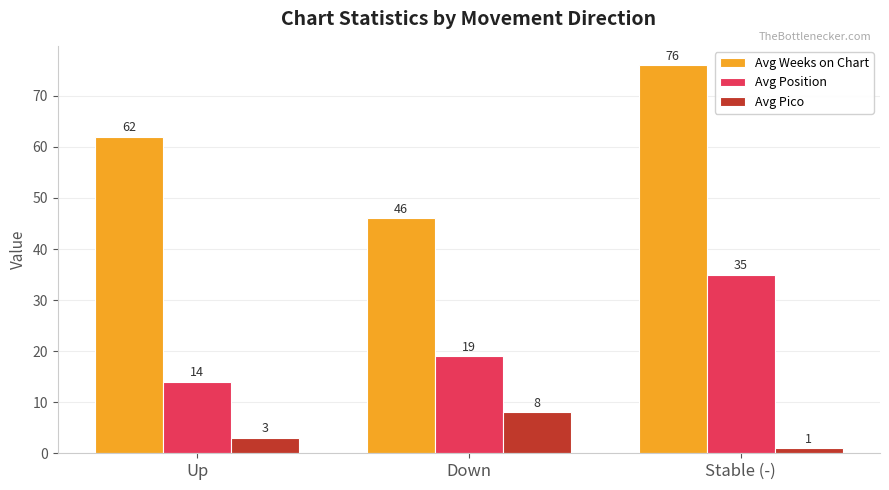

What is the difference between the highest and lowest values at Down?

38